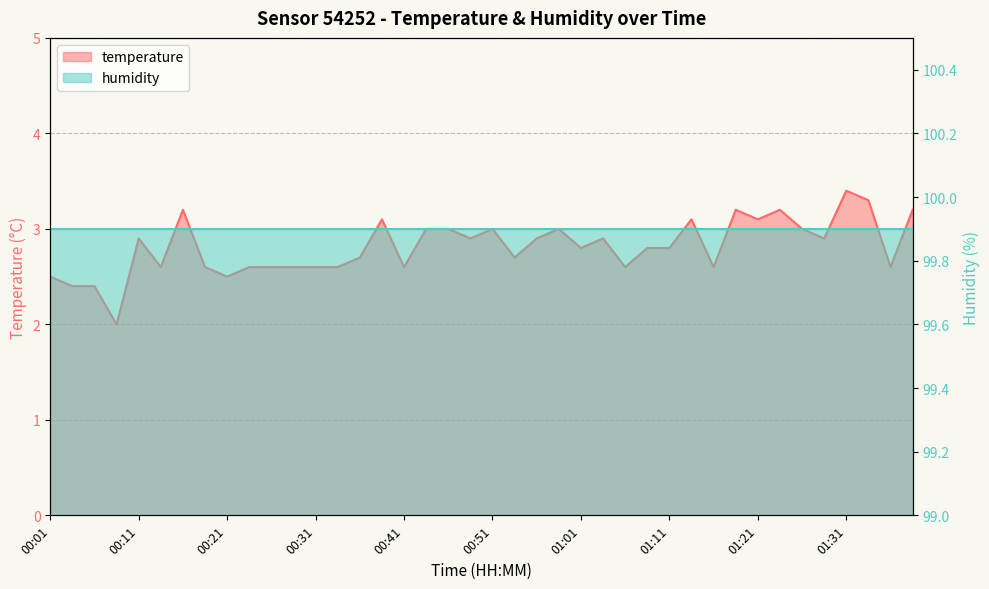

Which category has the lowest value across all series?

00:08